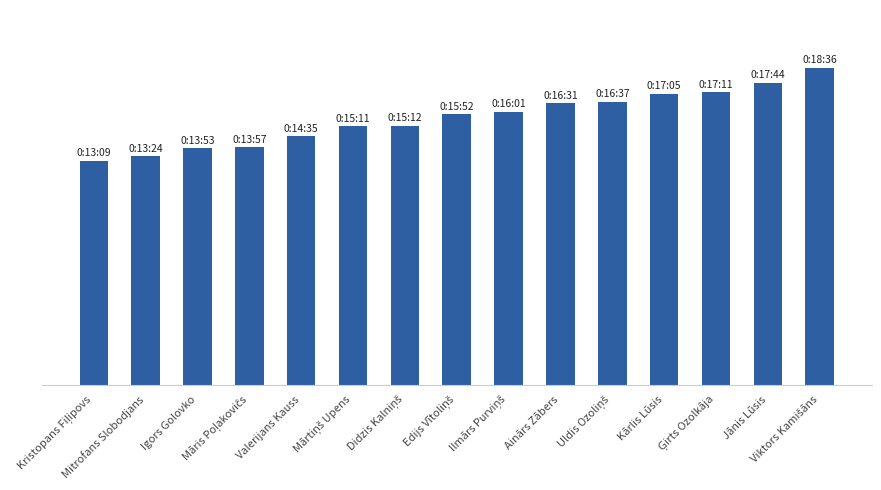

Approximately how many times larger is the value at Valerijans Kauss compared to Jānis Lūsis?

0.8